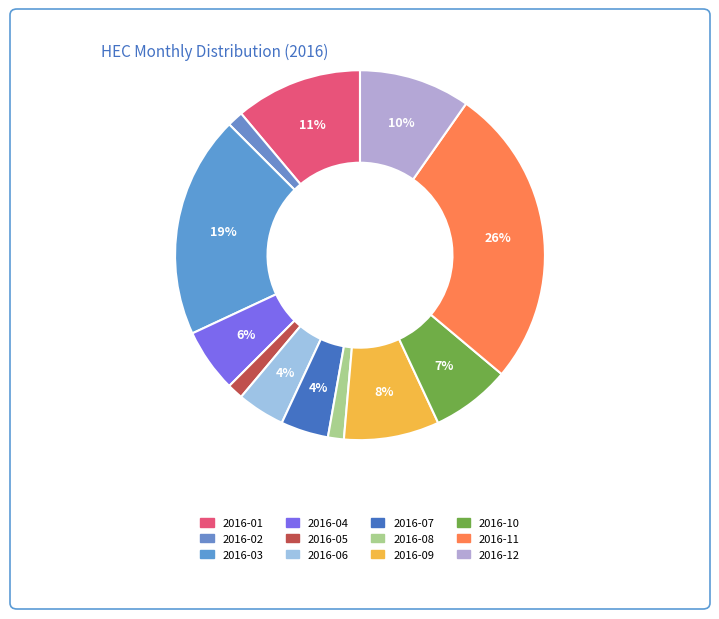

How many slices are in this pie chart?

12